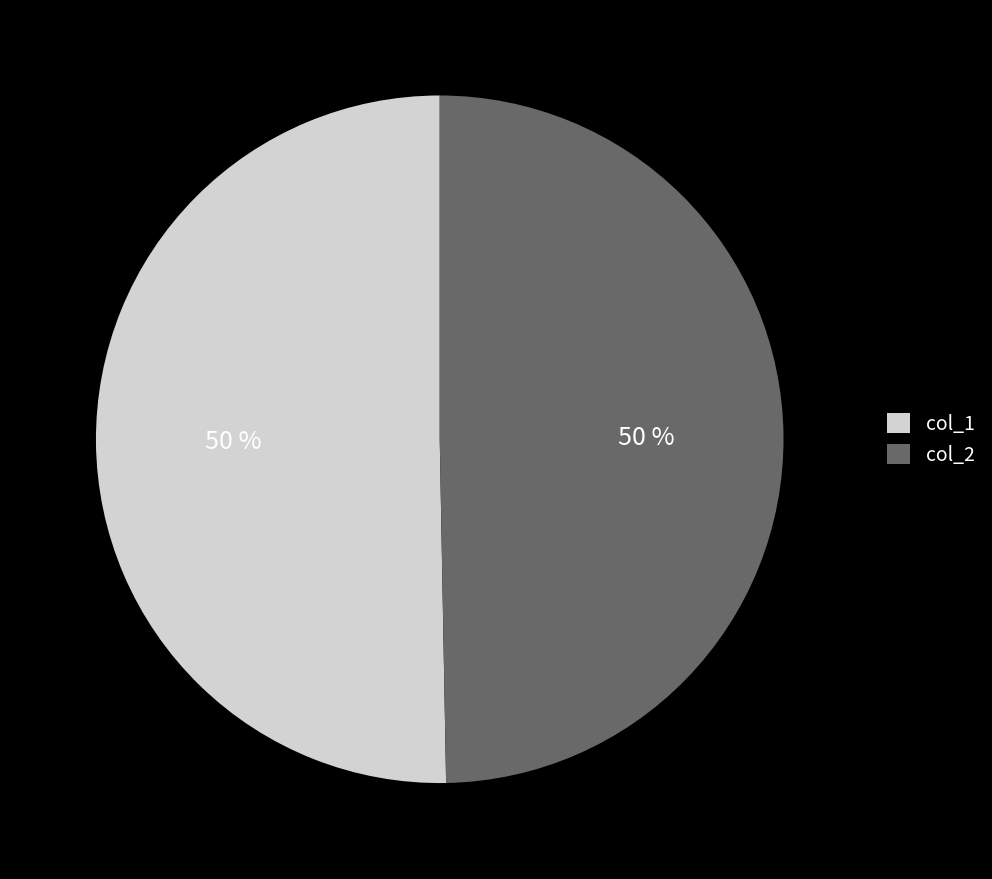

What is the ratio of the value at col_1 to the value at col_2?

1.0